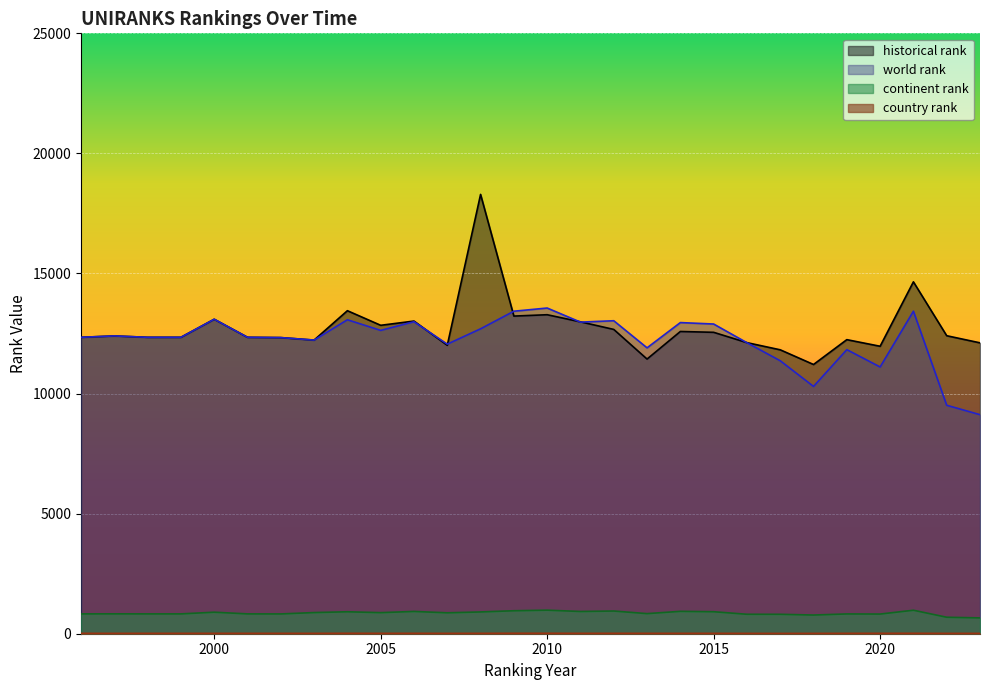

True or false: country rank has more than 0 points higher than both neighbors.

True